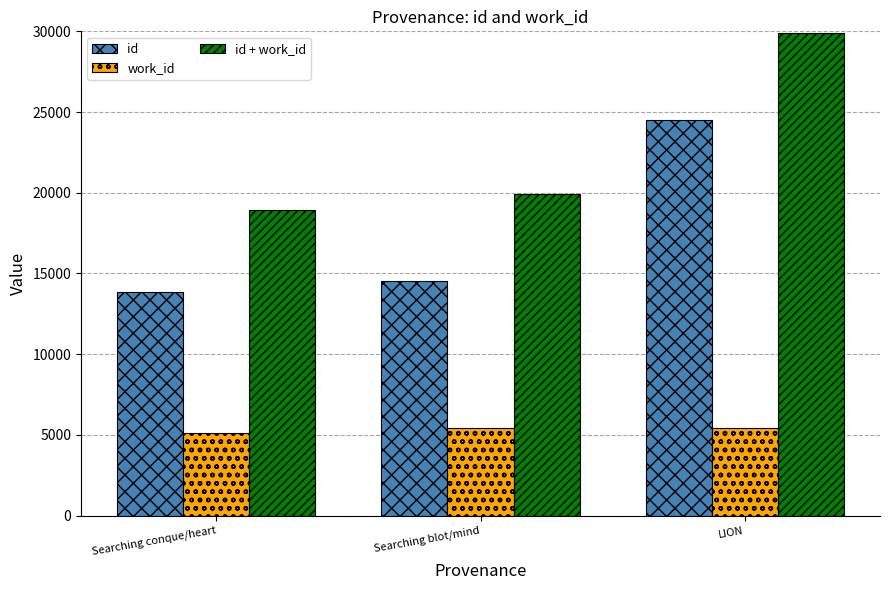

What position from the right is Searching conque/heart?

3